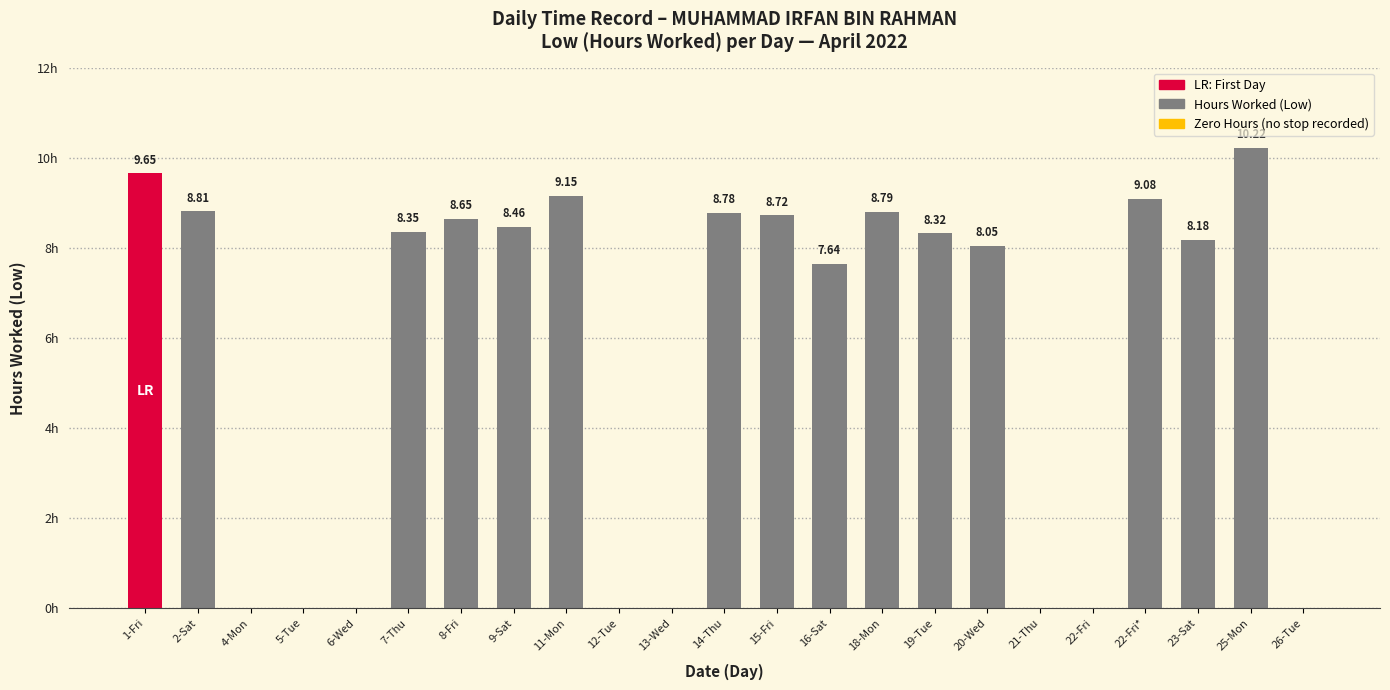

Which has a higher value, 9-Sat or 21-Thu?

9-Sat